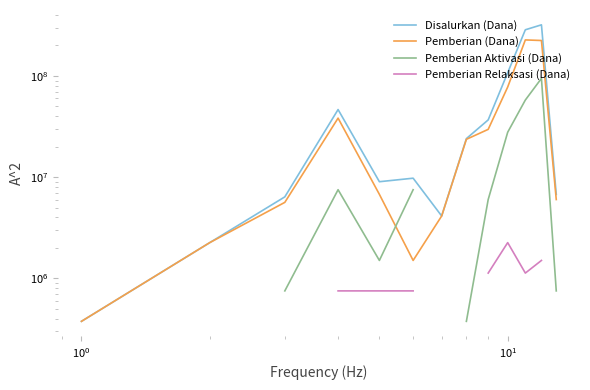

At how many categories does at least one series exceed 127388177?

2